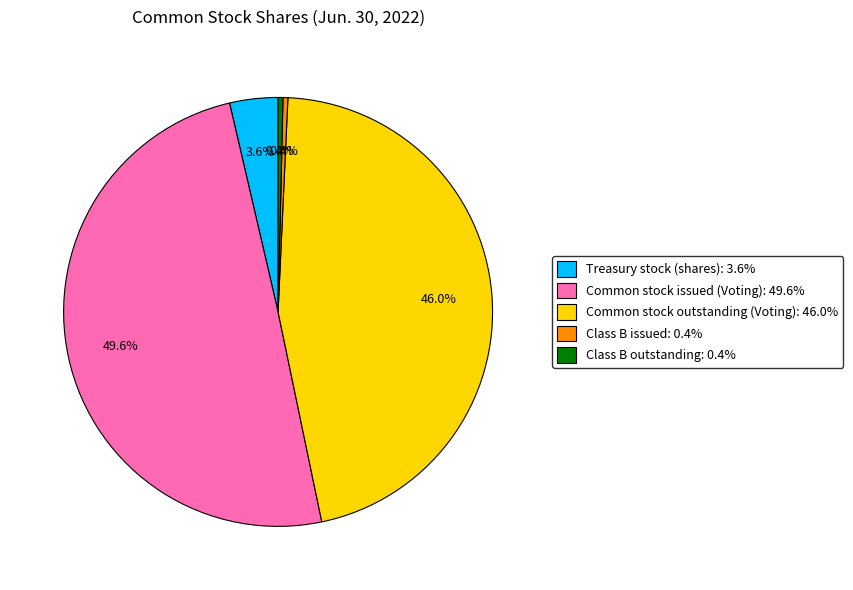

True or false: Class B outstanding accounts for 0% of the total.

True